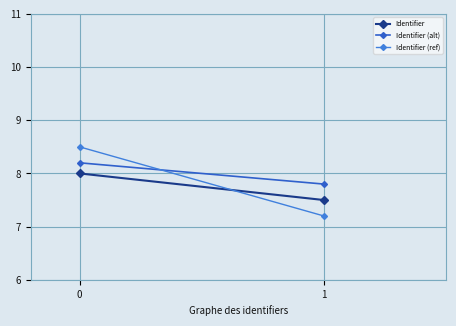

True or false: Identifier (alt) has a value of 7.8 at 1.

True